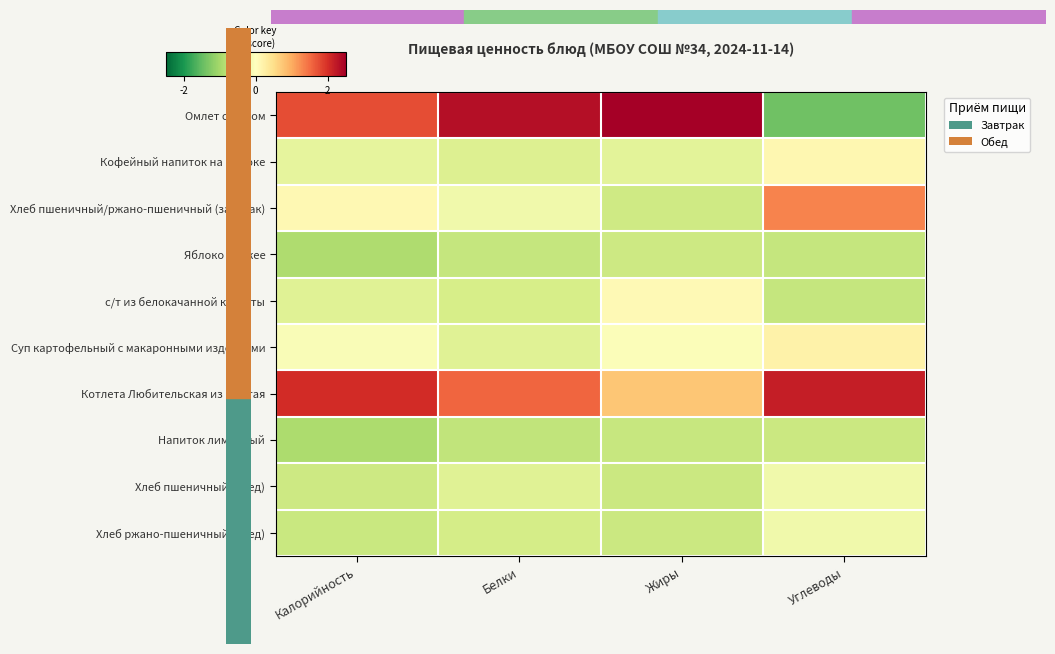

Rank the series by their maximum value, from lowest to highest.

Напиток лимонный, Яблоко свежее, Хлеб пшеничный (обед), Хлеб ржано-пшеничный (обед), с/т из белокачанной капусты, Кофейный напиток на молоке, Суп картофельный с макаронными изделиями, Хлеб пшеничный/ржано-пшеничный (завтрак), Котлета Любительская из минтая, Омлет с сыром